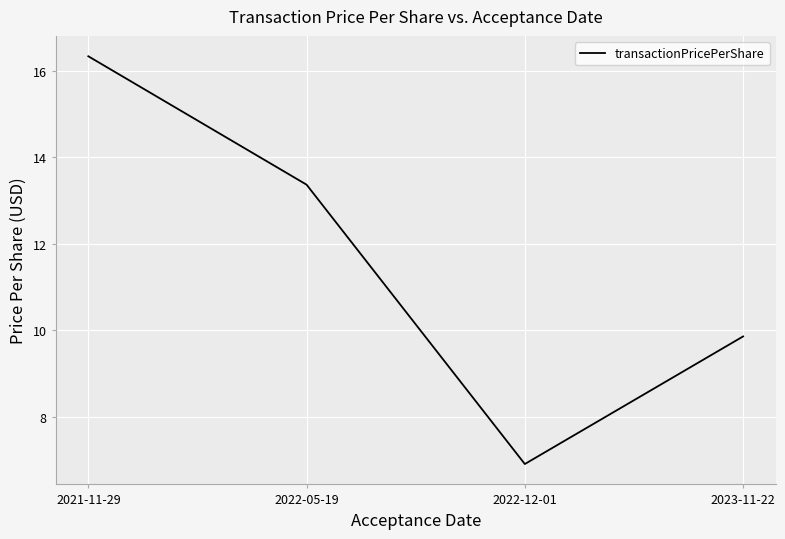

Rank the categories by value from highest to lowest.

2021-11-29, 2022-05-19, 2023-11-22, 2022-12-01